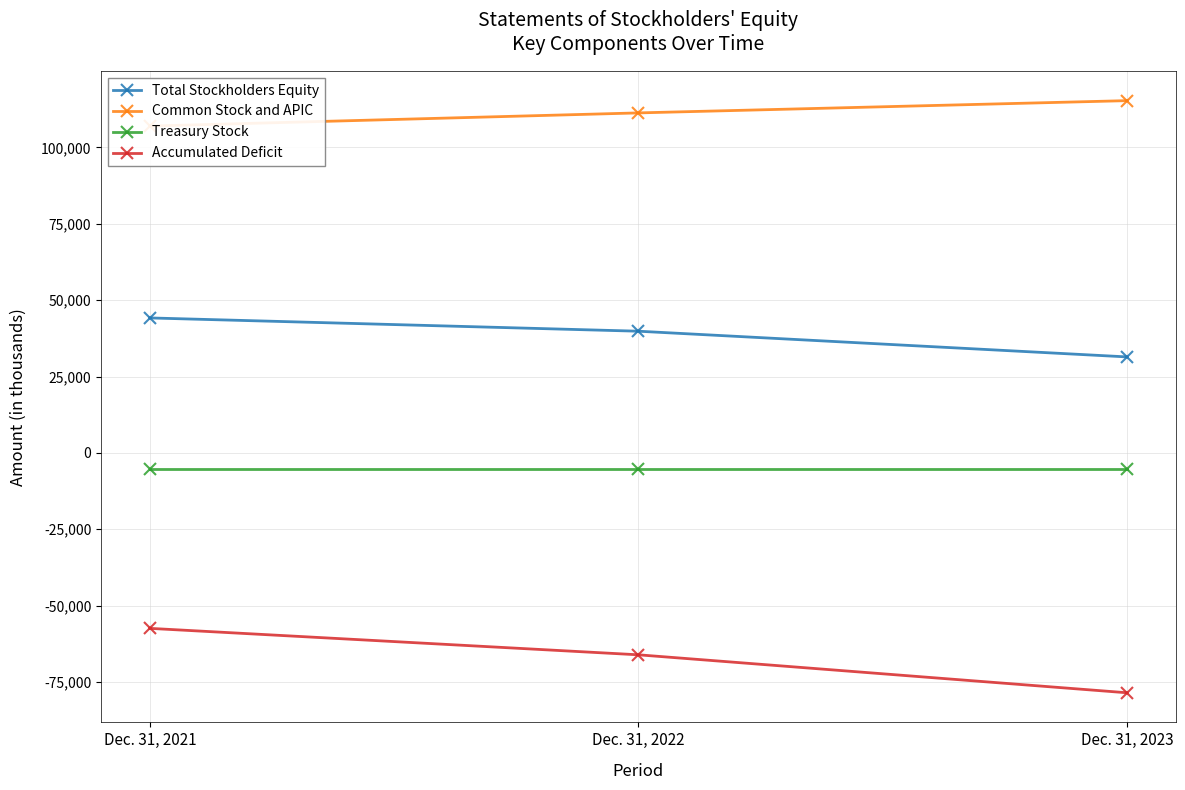

Is this an area chart (filled region under the line)?

No